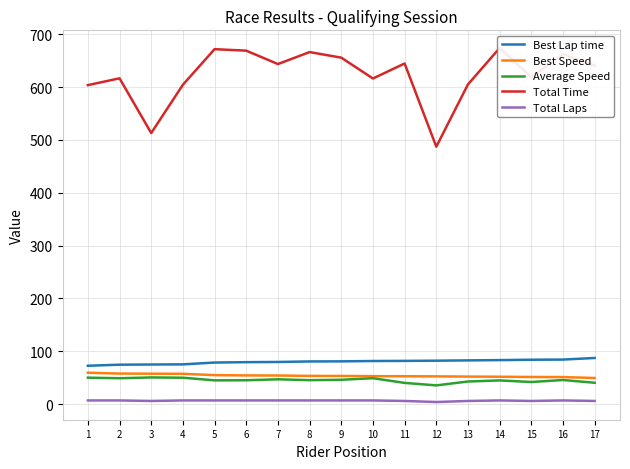

Is the value of Best Lap time at 4 greater than the value of Total Time at 13?

No